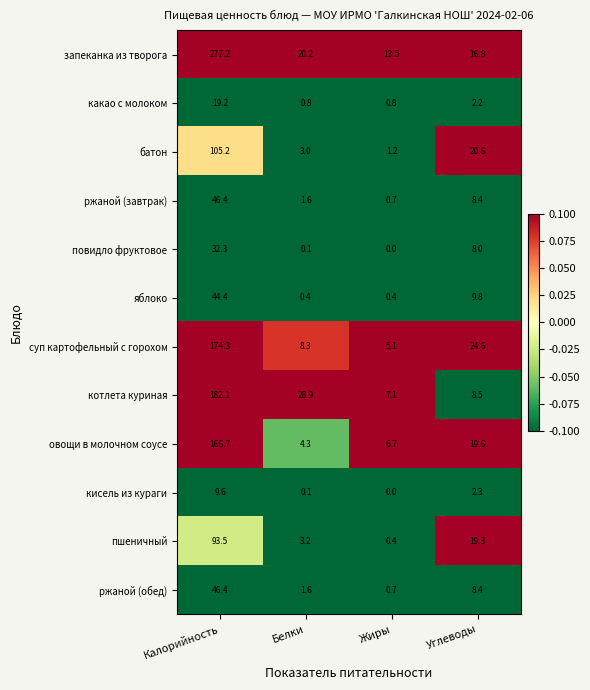

Which series has the largest total across all categories?

запеканка из творога